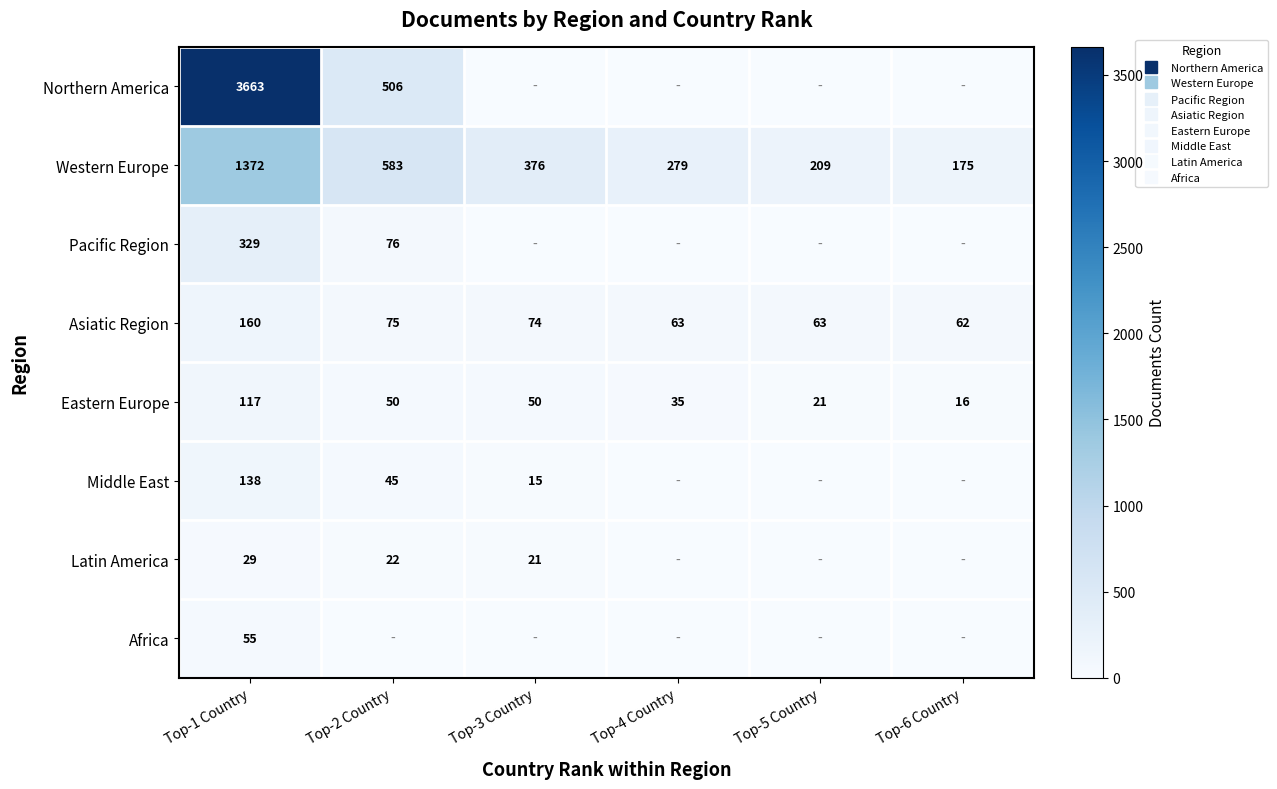

How many values in the Eastern Europe series are below 50?

3